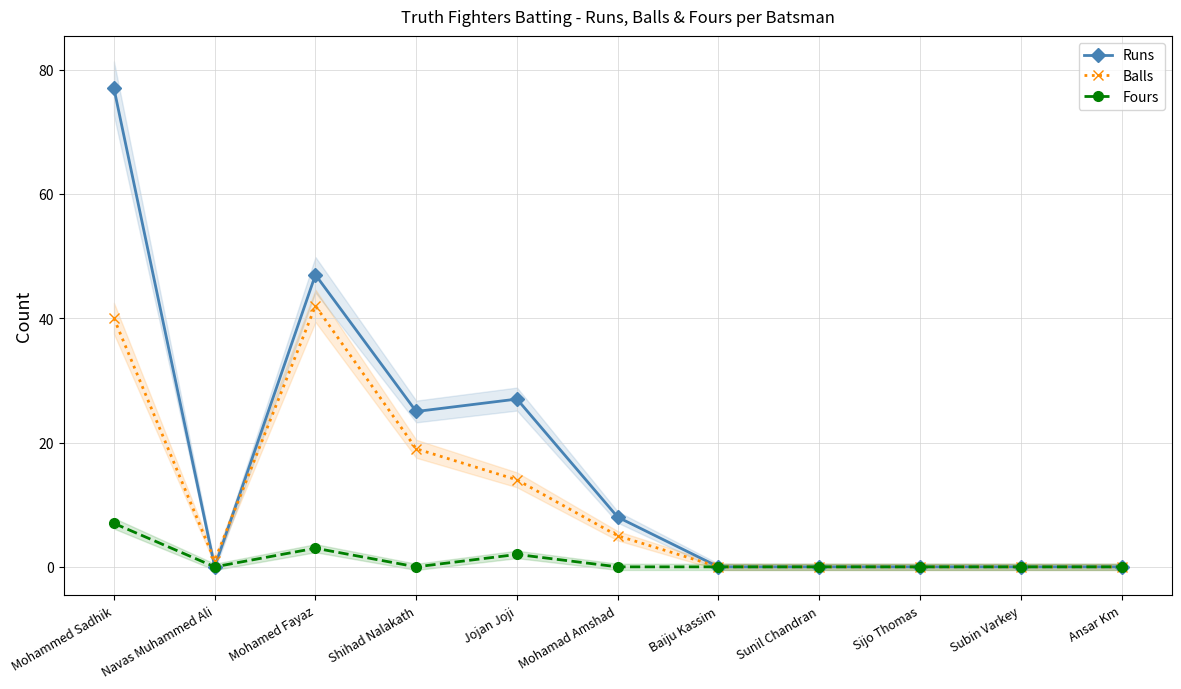

What is the difference between the highest and lowest values at Mohammed Sadhik?

70